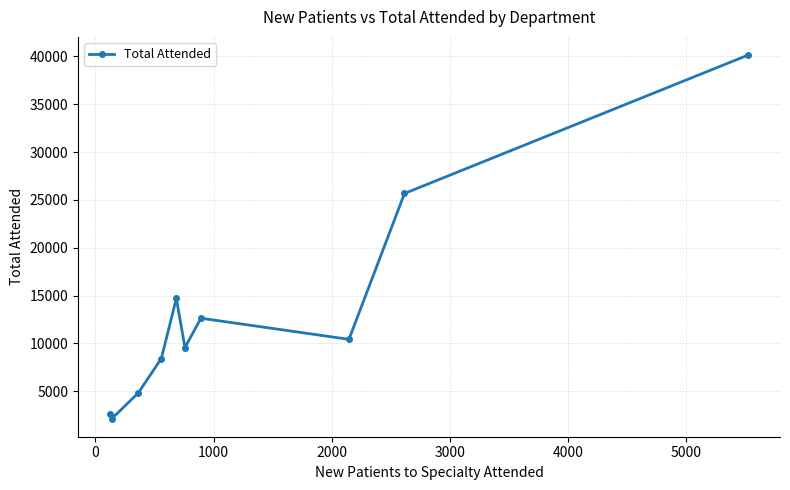

What is the sum of all values?

131132